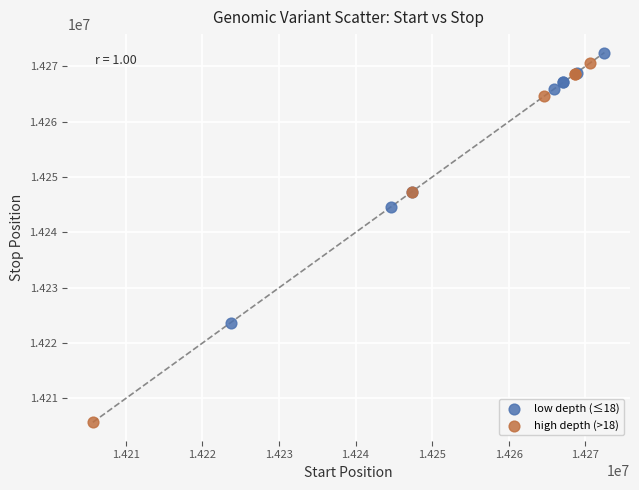

Which series has the widest spread of Y values?

high depth (>18)